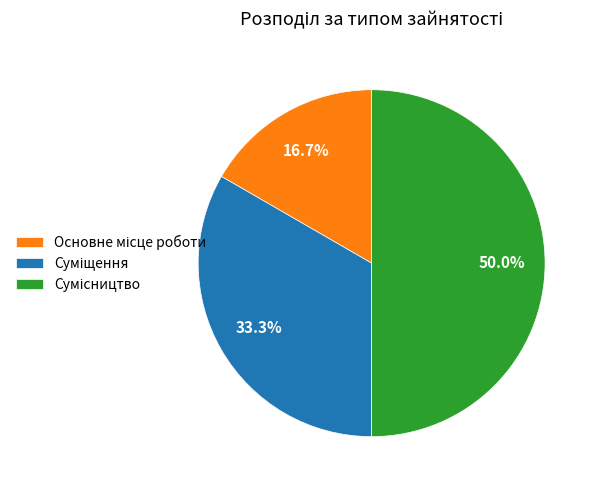

To the nearest percent, what portion does Сумісництво represent?

50%